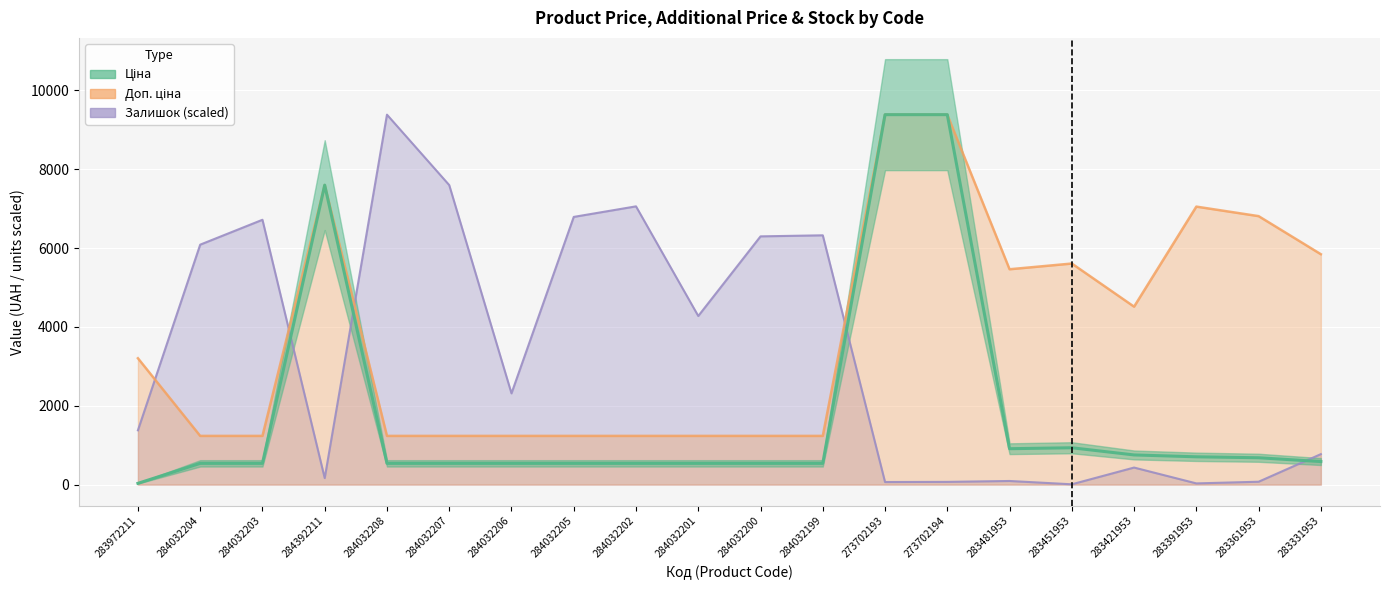

What is the maximum value shown in the chart?

9384.0